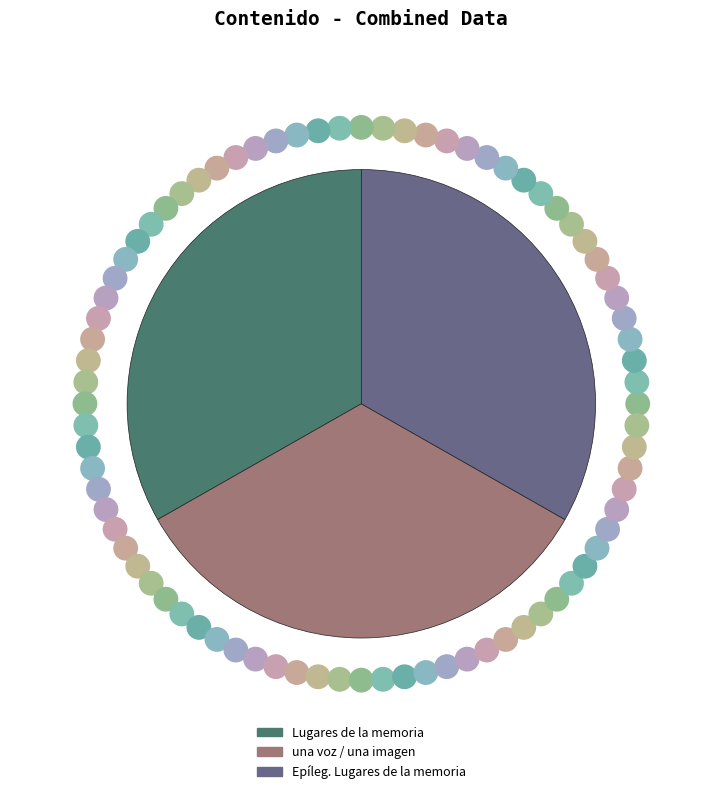

Combined, do Epíleg. Lugares de la memoria and una voz / una imagen account for over 50%?

Yes